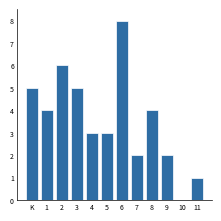

Reading right to left, what are all the values shown in this chart?

11=1	10=0	9=2	8=4	7=2	6=8	5=3	4=3	3=5	2=6	1=4	K=5